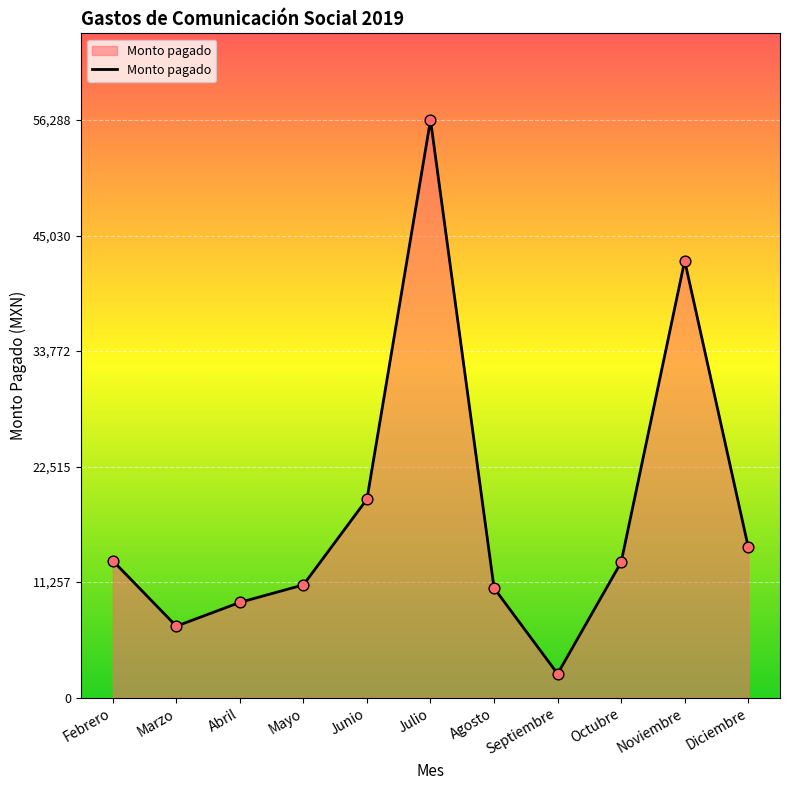

What is the change in value from Agosto to Octubre?

+2516.0